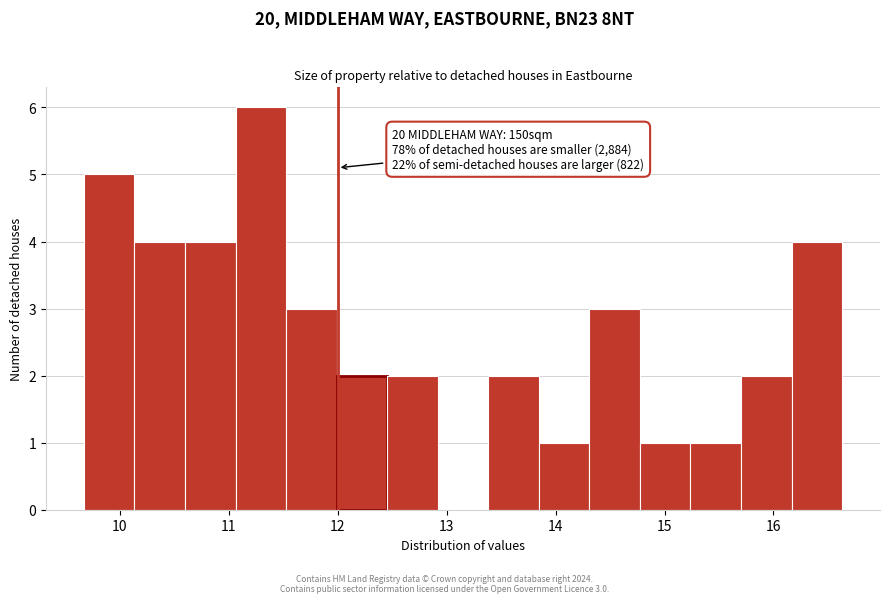

Over which range of the x-axis is the bar tallest?

11.1 to 11.5